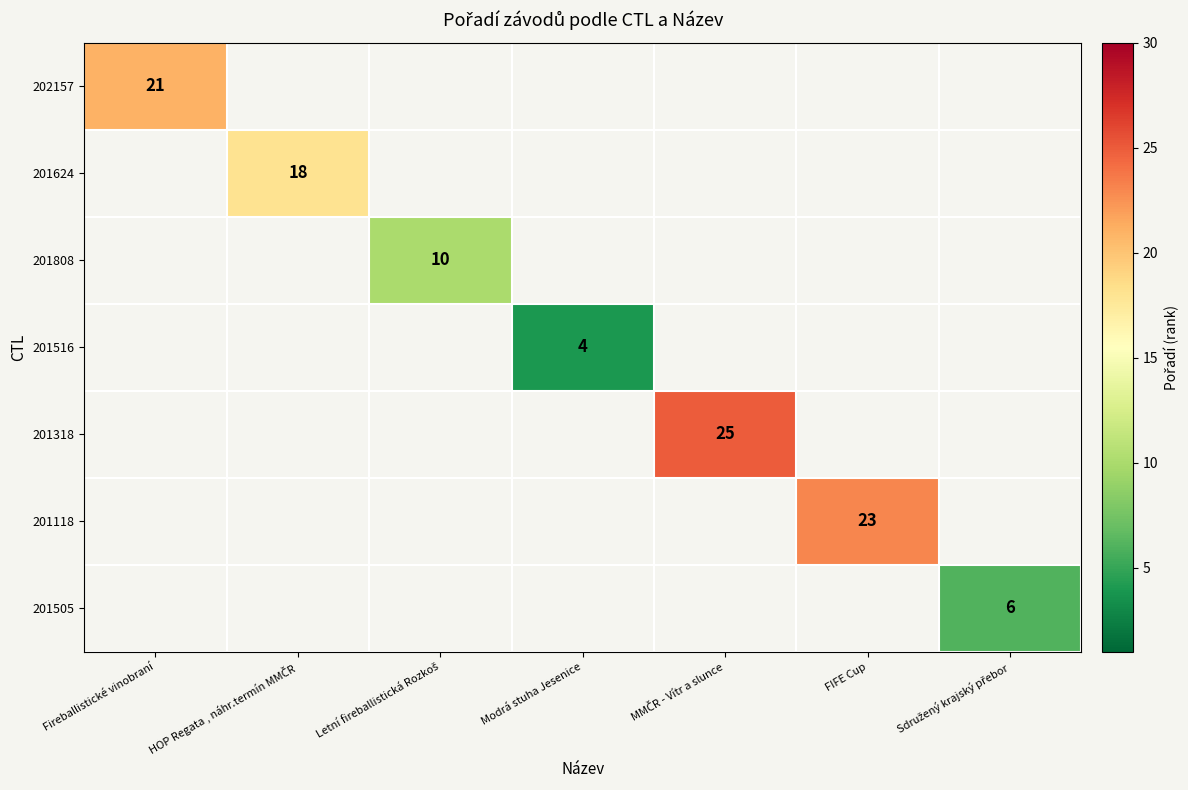

At how many categories does at least one series exceed 19?

3